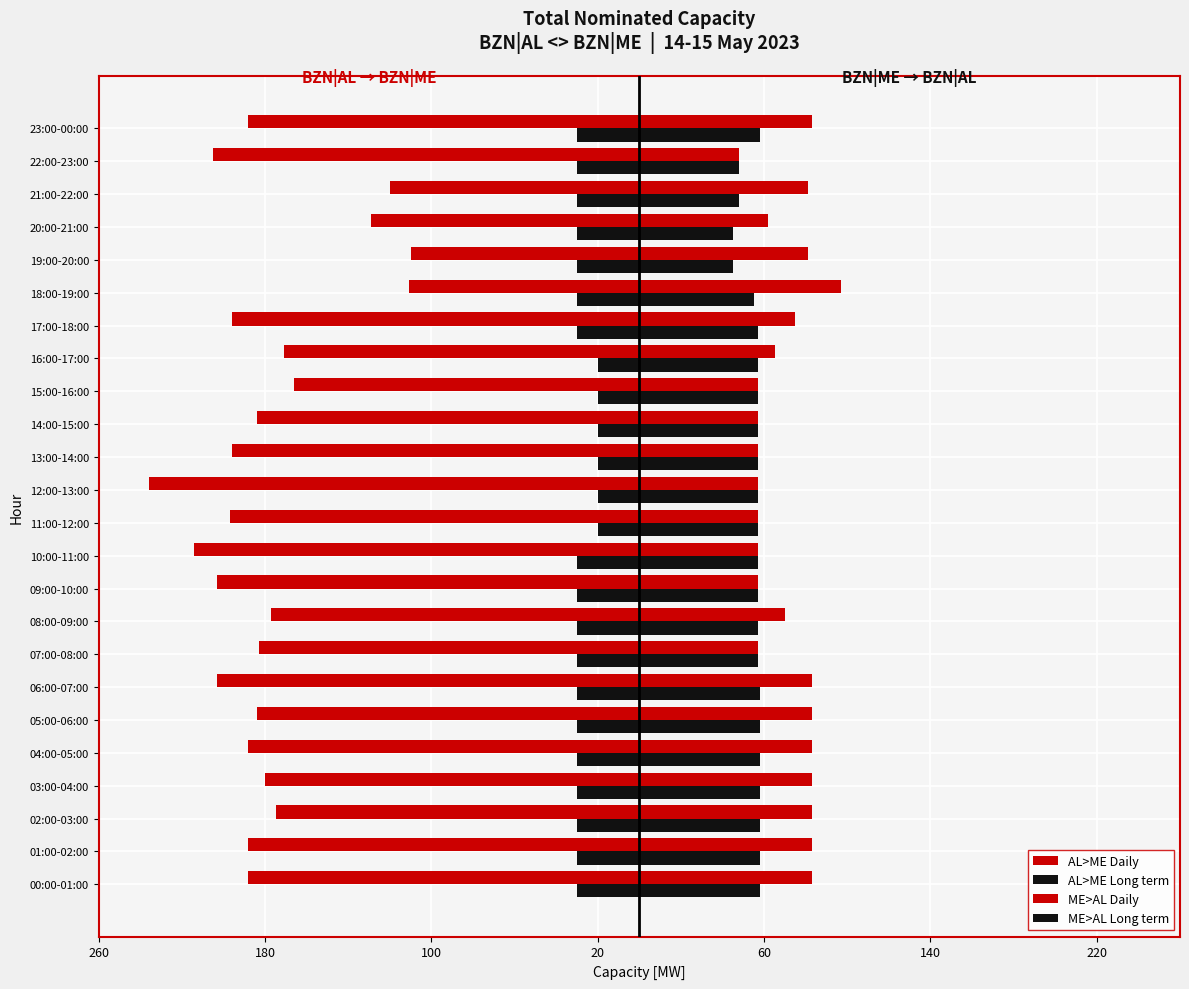

Which series has the widest spread of values?

AL>ME Daily